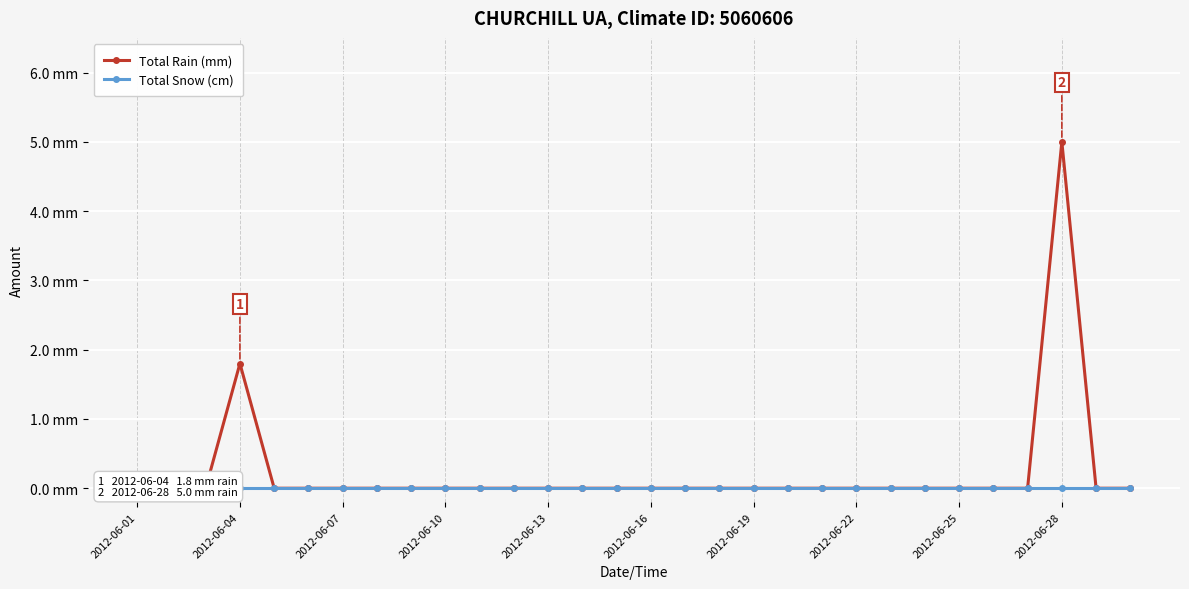

At which label does Total Snow (cm) reach its minimum?

2012-06-01